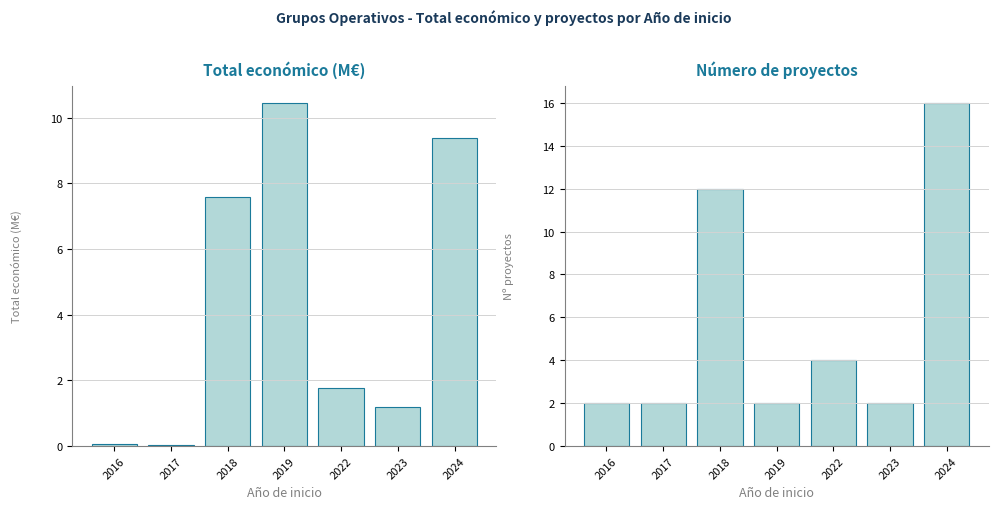

The value of Número de proyectos at 2017 is 2.6. True or false?

False